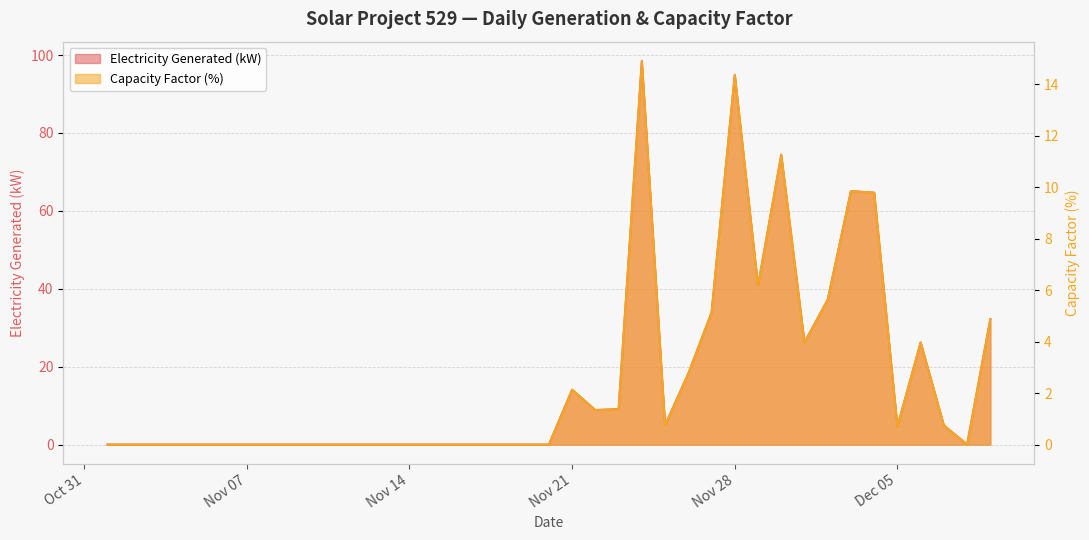

True or false: Capacity Factor and Electricity Generated cross at least once.

False